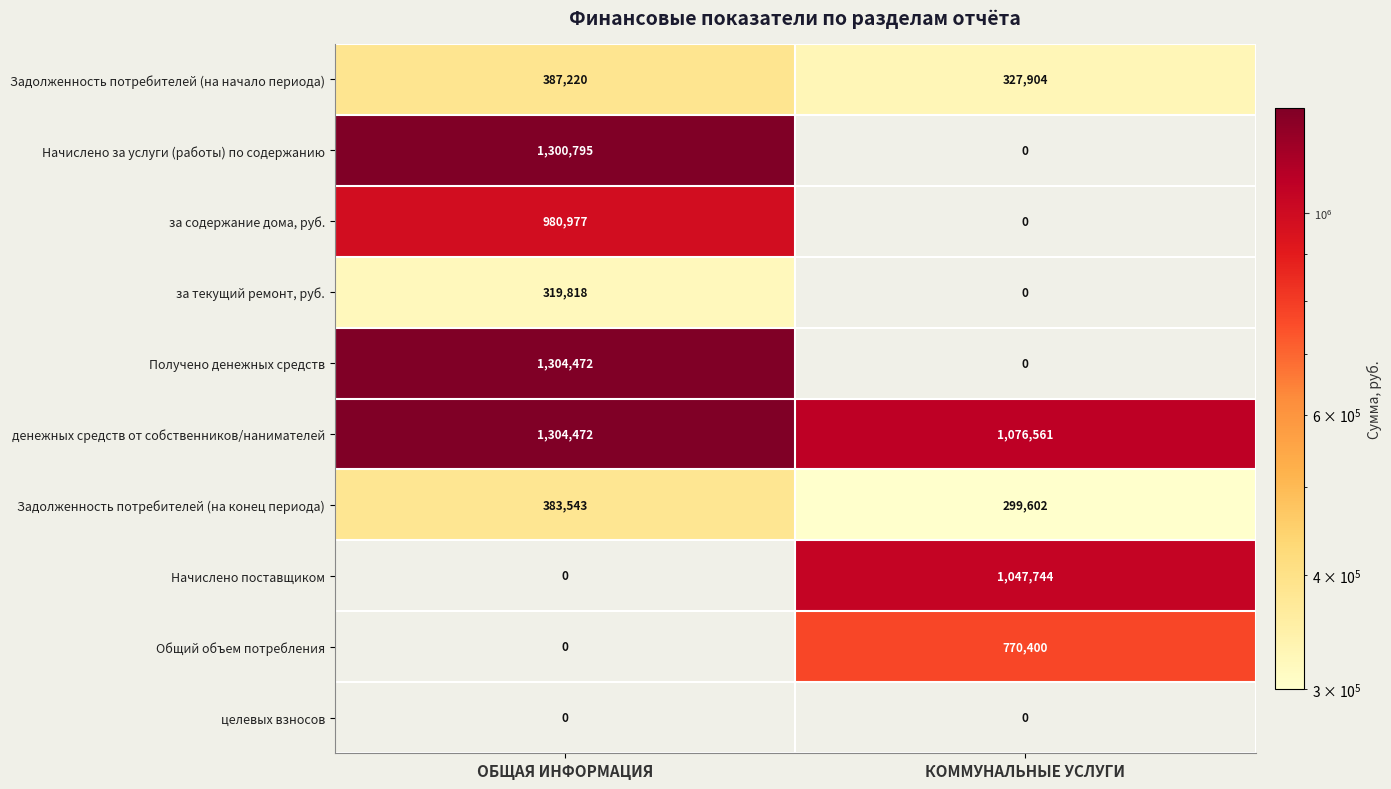

Reading left to right, what are all the values shown in this chart?

Задолженность потребителей (на начало периода): ОБЩАЯ ИНФОРМАЦИЯ=387220	КОММУНАЛЬНЫЕ УСЛУГИ=327904
Начислено за услуги (работы) по содержанию: ОБЩАЯ ИНФОРМАЦИЯ=1300795	КОММУНАЛЬНЫЕ УСЛУГИ=0
за содержание дома, руб.: ОБЩАЯ ИНФОРМАЦИЯ=980977	КОММУНАЛЬНЫЕ УСЛУГИ=0
за текущий ремонт, руб.: ОБЩАЯ ИНФОРМАЦИЯ=319818	КОММУНАЛЬНЫЕ УСЛУГИ=0
Получено денежных средств: ОБЩАЯ ИНФОРМАЦИЯ=1304472	КОММУНАЛЬНЫЕ УСЛУГИ=0
денежных средств от собственников/нанимателей: ОБЩАЯ ИНФОРМАЦИЯ=1304472	КОММУНАЛЬНЫЕ УСЛУГИ=1076561
Задолженность потребителей (на конец периода): ОБЩАЯ ИНФОРМАЦИЯ=383543	КОММУНАЛЬНЫЕ УСЛУГИ=299602
Начислено поставщиком: ОБЩАЯ ИНФОРМАЦИЯ=0	КОММУНАЛЬНЫЕ УСЛУГИ=1047744
Общий объем потребления: ОБЩАЯ ИНФОРМАЦИЯ=0	КОММУНАЛЬНЫЕ УСЛУГИ=770400
целевых взносов: ОБЩАЯ ИНФОРМАЦИЯ=0	КОММУНАЛЬНЫЕ УСЛУГИ=0